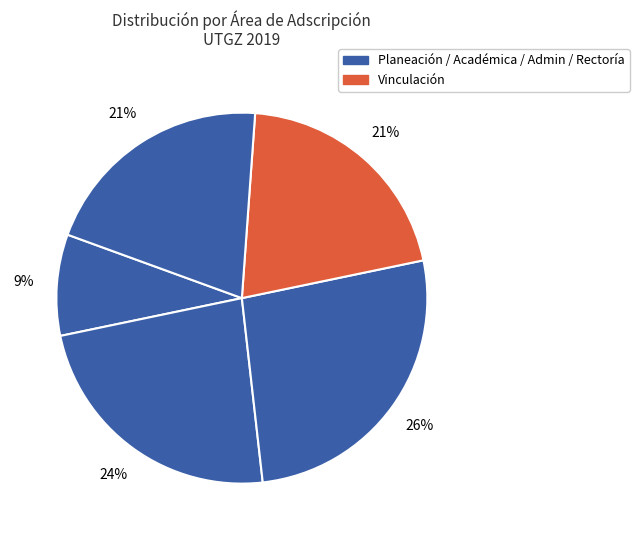

Which slice is the smallest?

RECTORIA